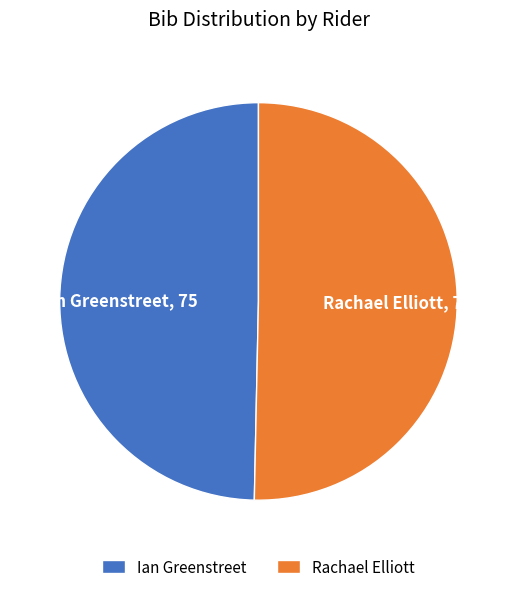

Is there any slice that represents more than half of the pie?

Yes